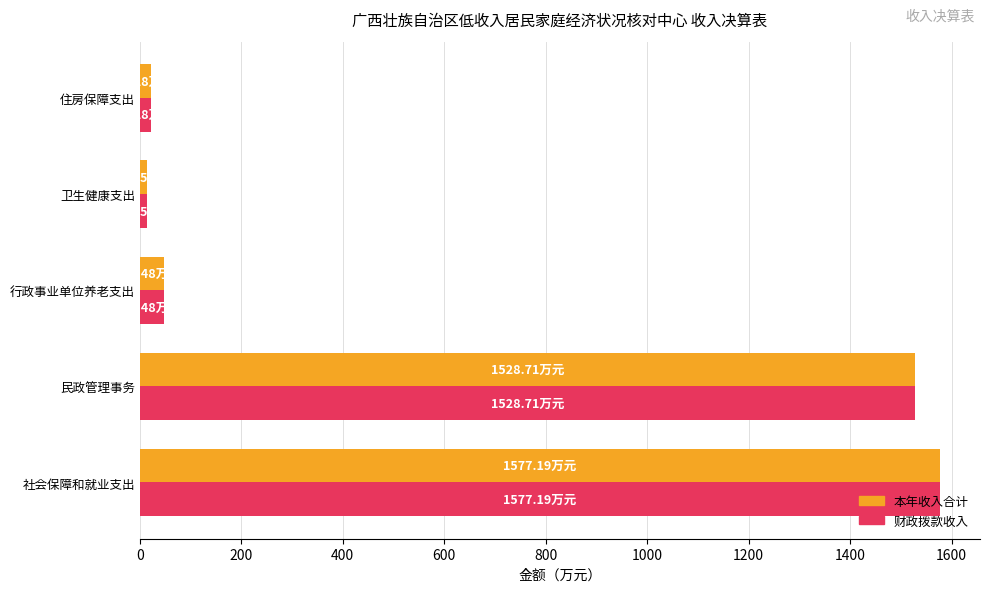

Where is 财政拨款收入 nearest to the value 795?

民政管理事务